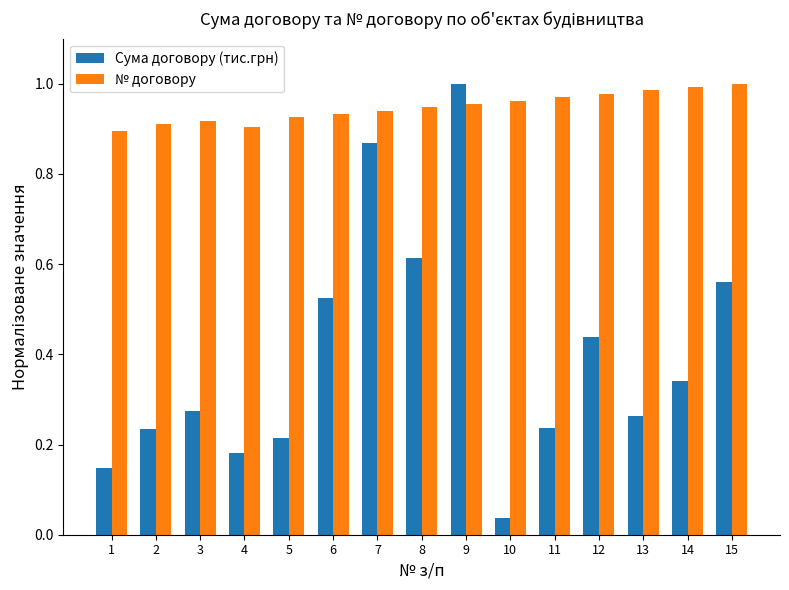

How many categories are shown in the chart?

15